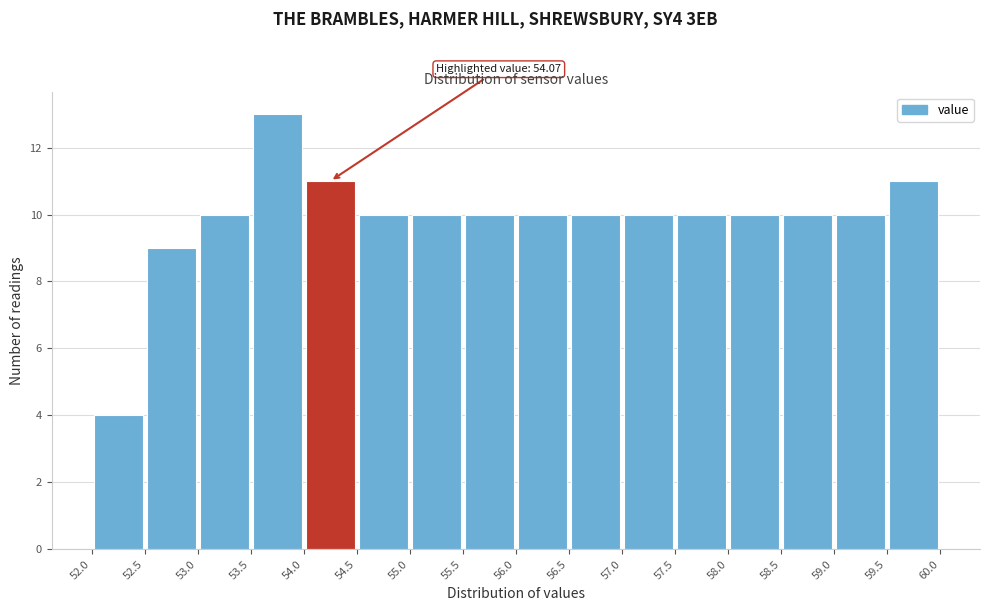

Which range on the x-axis has the tallest bar?

53.5 to 54.0